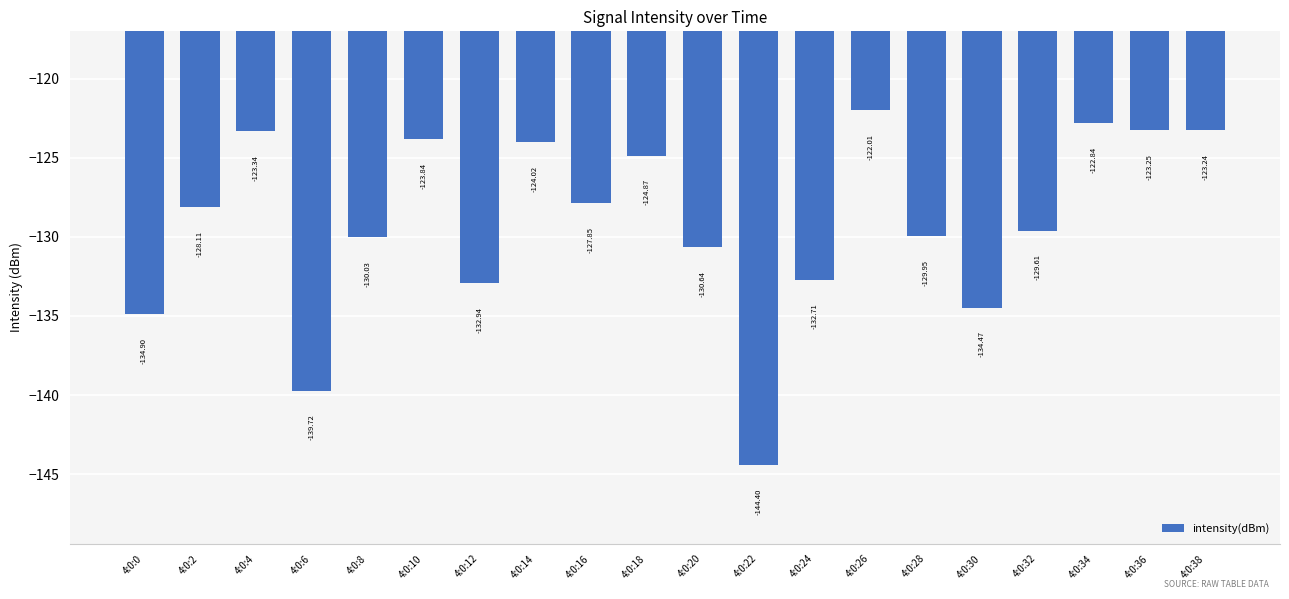

What is the difference between the second highest and minimum values?

21.6